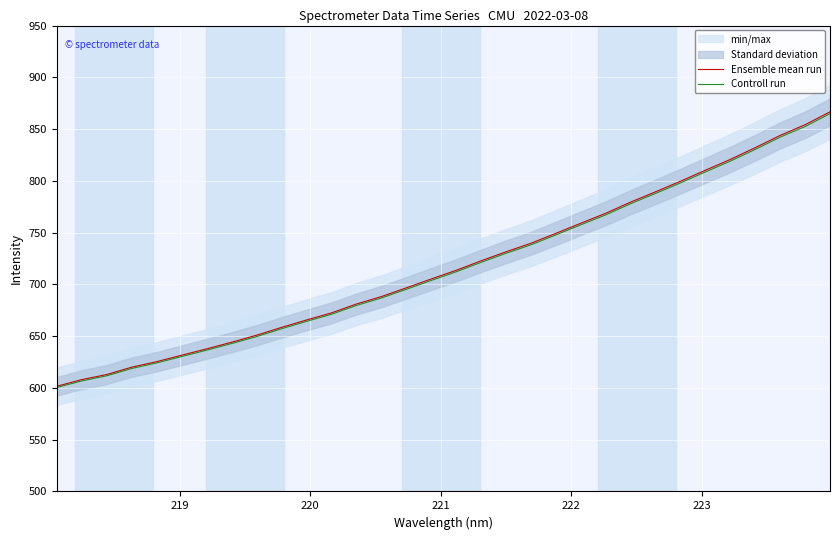

Which series has the widest spread of values?

Ensemble mean run